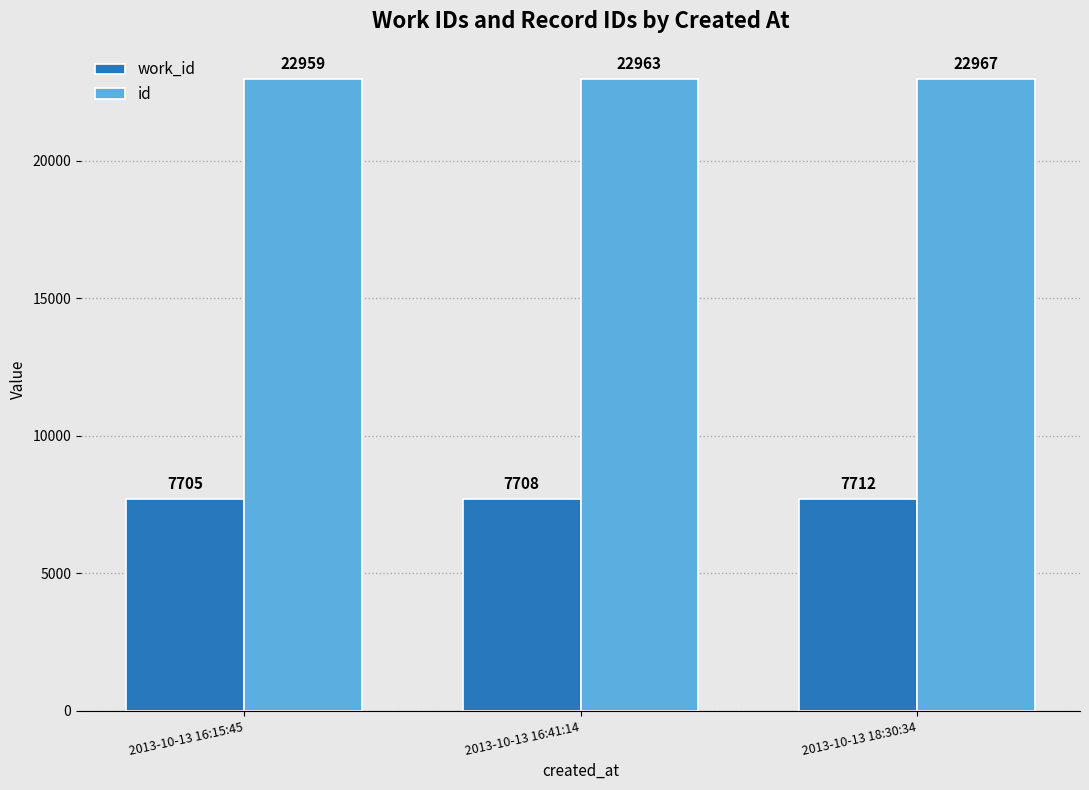

What is the difference between the maximum and minimum values in the work_id series?

7